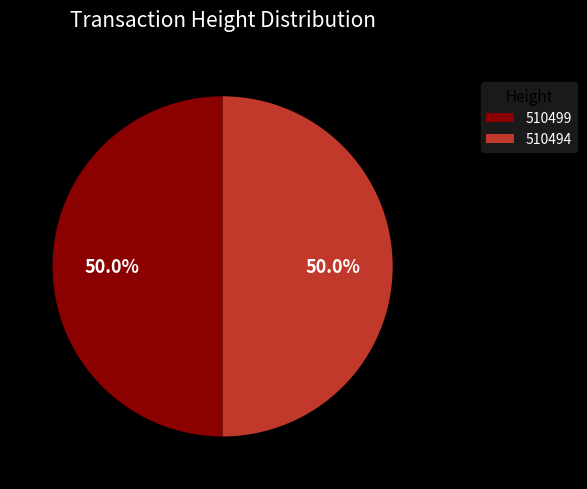

Count the number of slices in the pie.

2